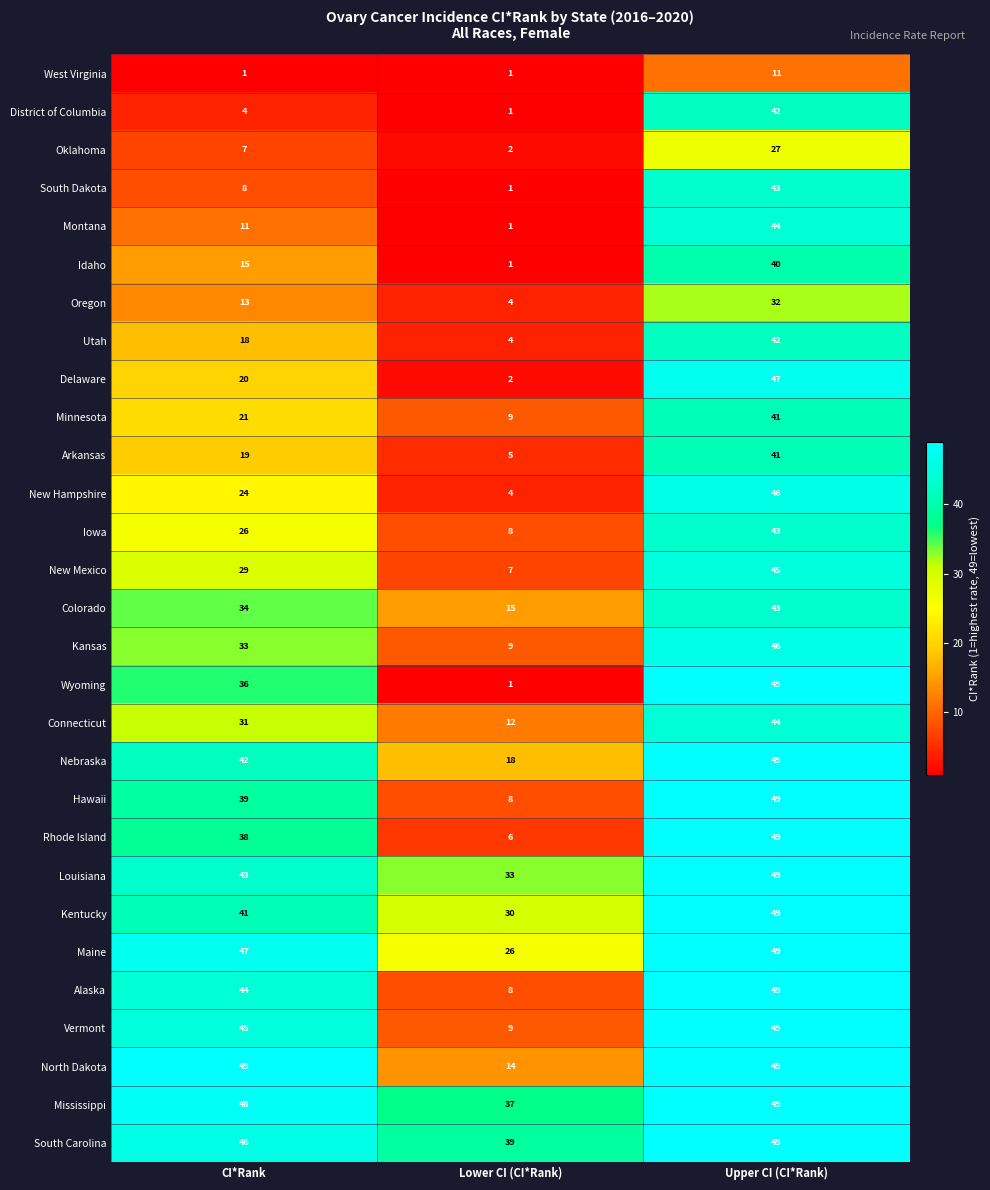

Rank the categories by Louisiana value from highest to lowest.

Upper CI (CI*Rank), CI*Rank, Lower CI (CI*Rank)